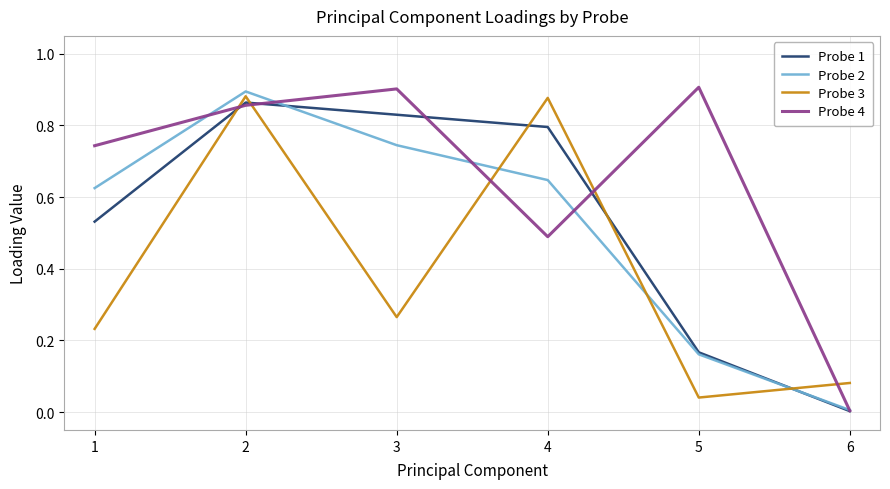

In Probe 1, how many points are higher than both neighbors (excluding endpoints)?

1